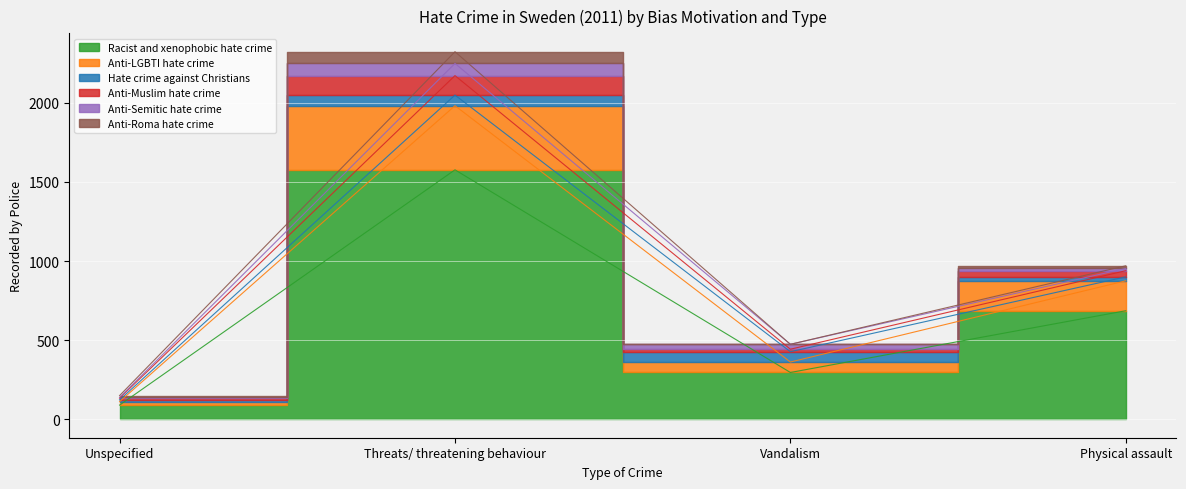

At which category does the chart reach its minimum across all series?

Unspecified